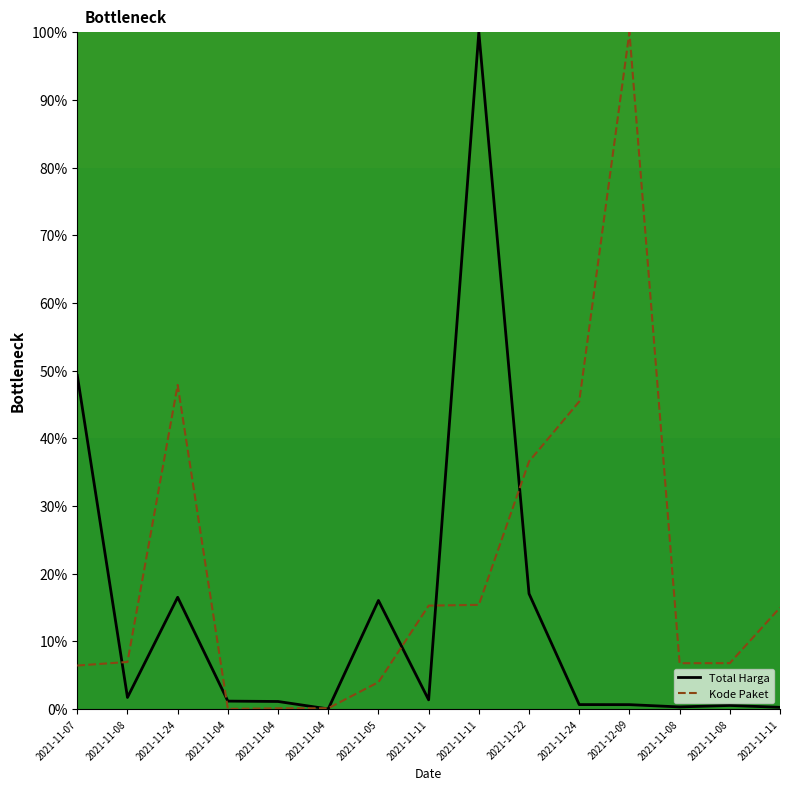

Does the chart display data point markers on the line(s)?

No